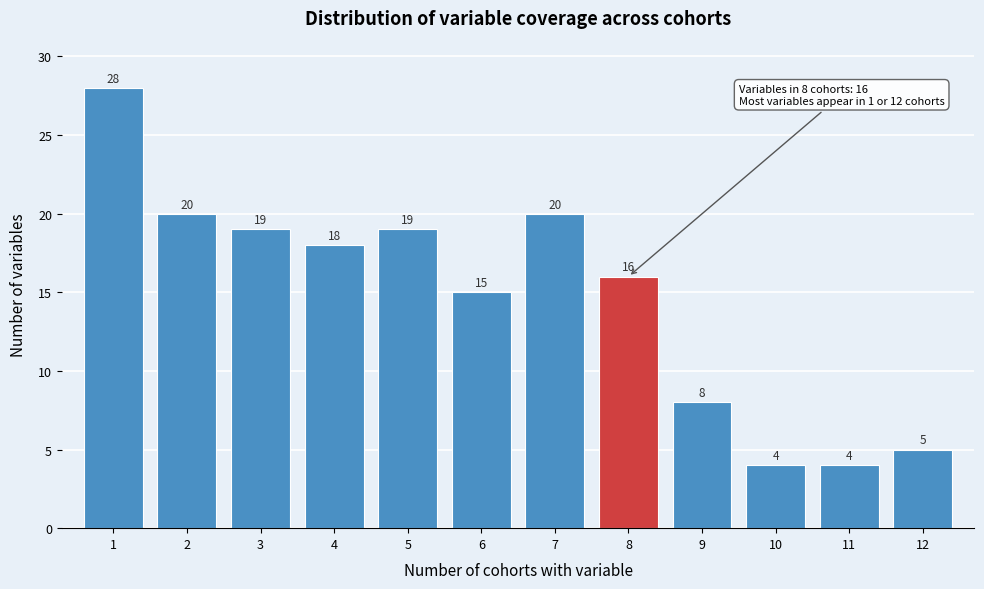

Reading right to left, what are all the values shown in this chart?

12=5	11=4	10=4	9=8	8=16	7=20	6=15	5=19	4=18	3=19	2=20	1=28